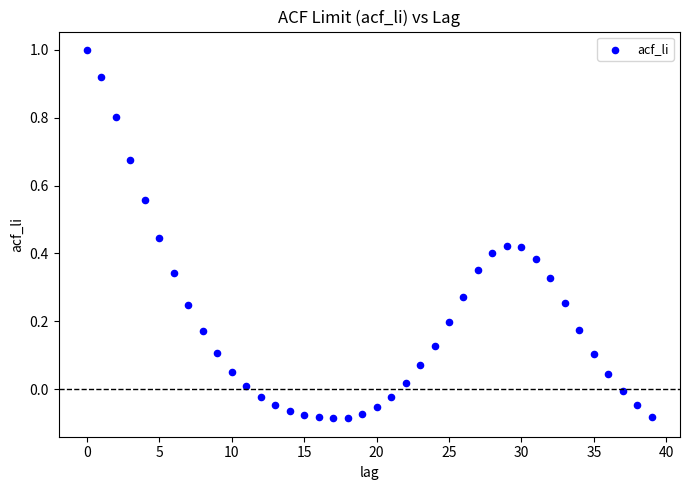

What is the range of Y values (max minus min)?

1.1